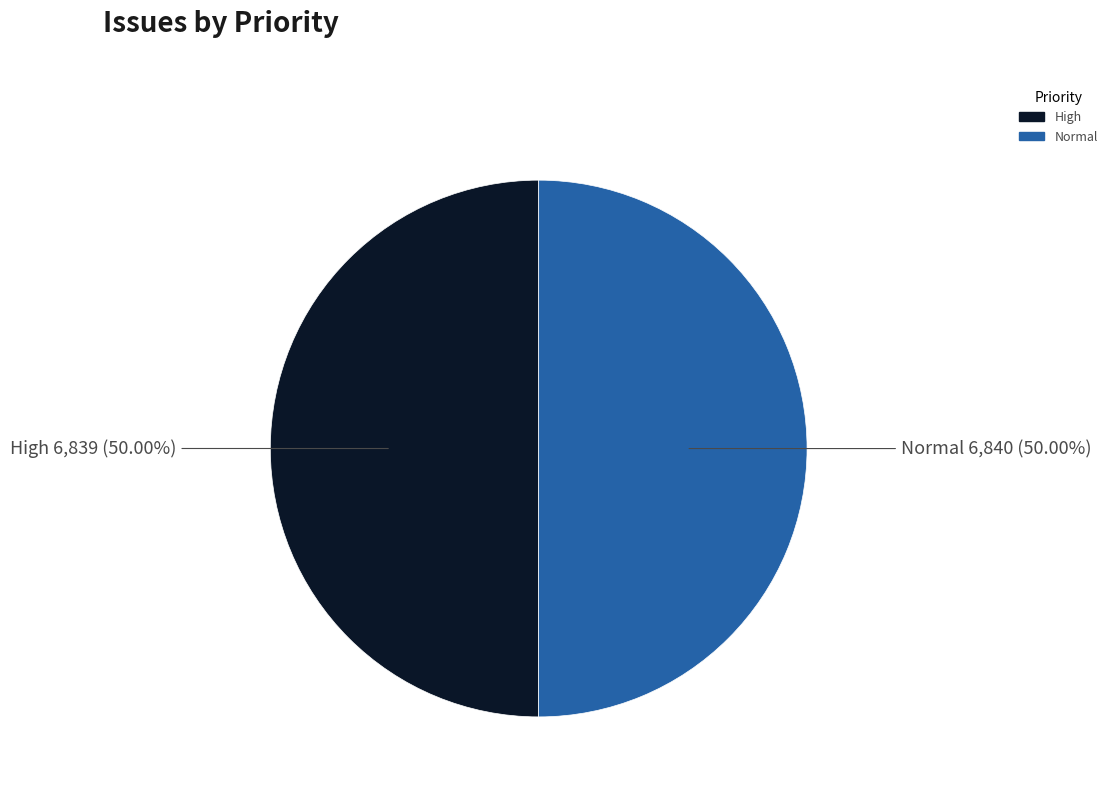

What percentage is NOT represented by Normal?

50.0%